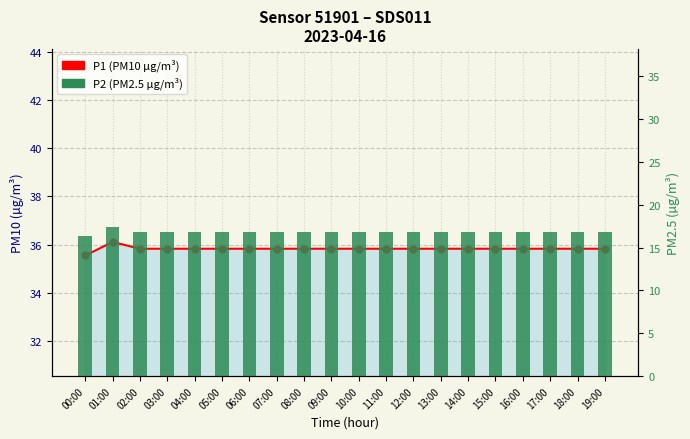

Reading left to right, transcribe all the data shown in this chart.

P1 (PM10 µg/m³): 35.5	36.1	35.8	35.8	35.8	35.8	35.8	35.8	35.8	35.8	35.8	35.8	35.8	35.8	35.8	35.8	35.8	35.8	35.8	35.8
P2 (PM2.5 µg/m³): 16.3	17.4	16.8	16.8	16.8	16.8	16.8	16.8	16.8	16.8	16.8	16.8	16.8	16.8	16.8	16.8	16.8	16.8	16.8	16.8